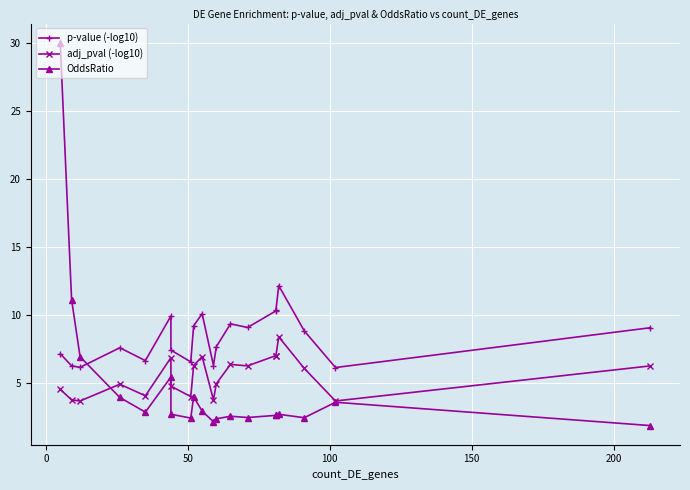

True or false: p-value (-log10) has more than 0 interior local peaks.

True